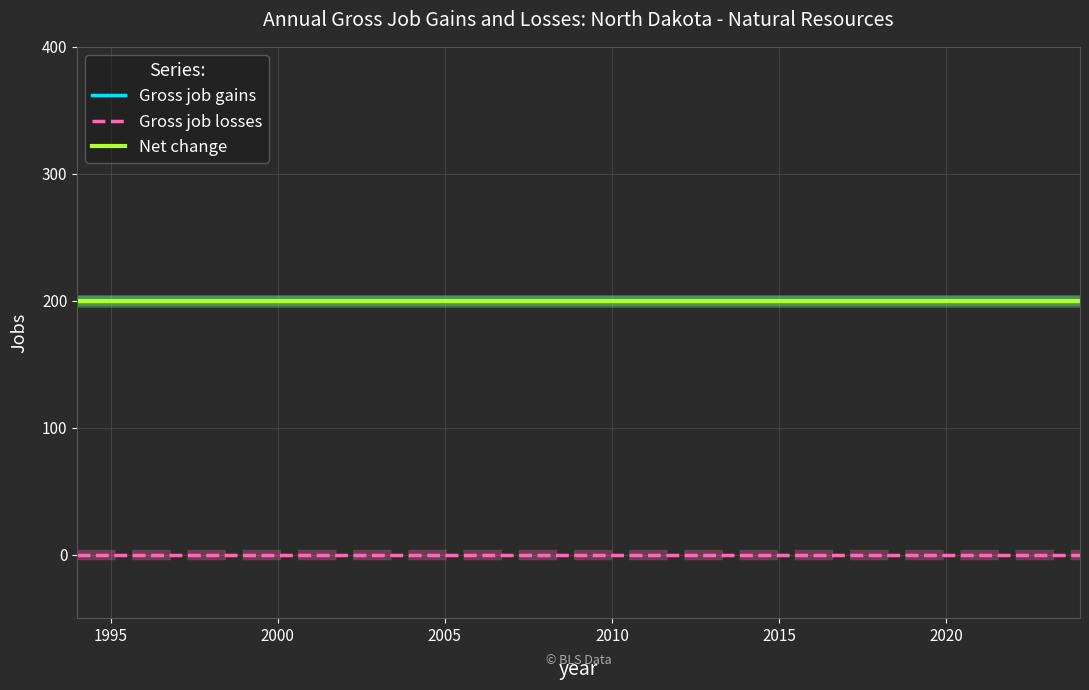

Does the chart have visible grid lines?

Yes